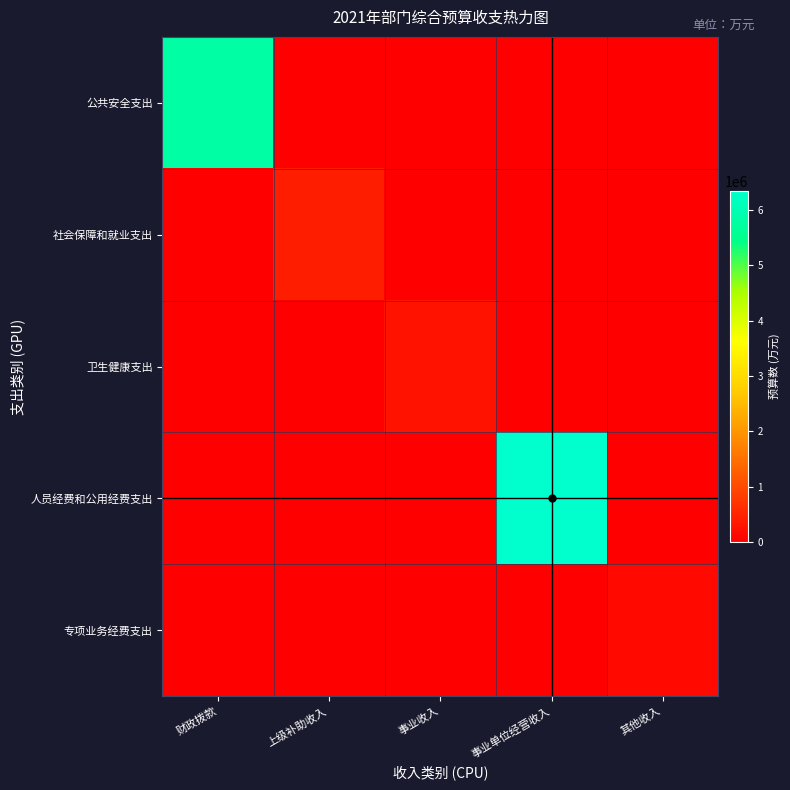

At how many categories does at least one series exceed 810354?

2